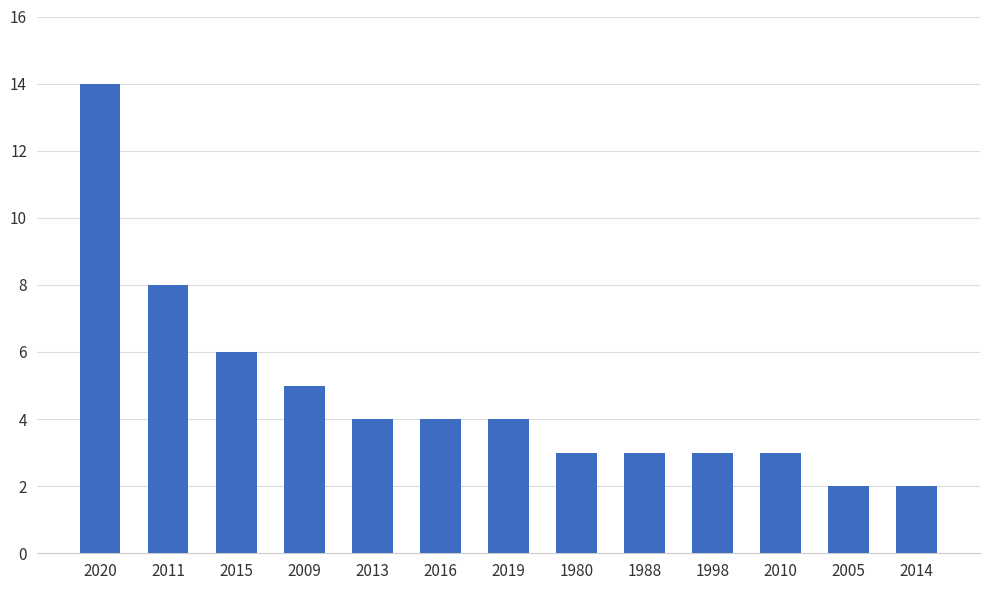

What is the value of the 5th bar from the left?

4